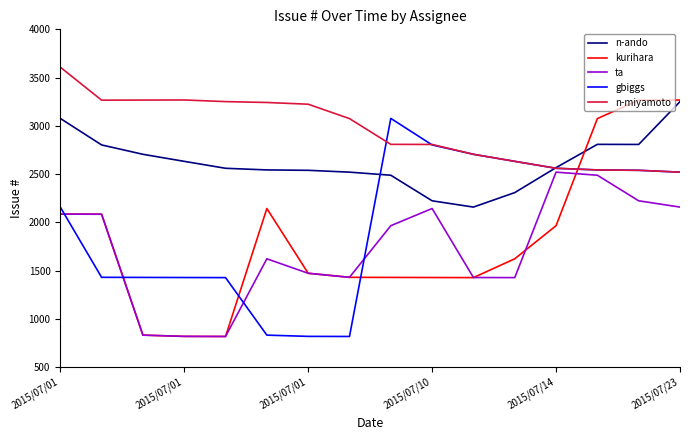

What is the highest value of the n-miyamoto series?

3608